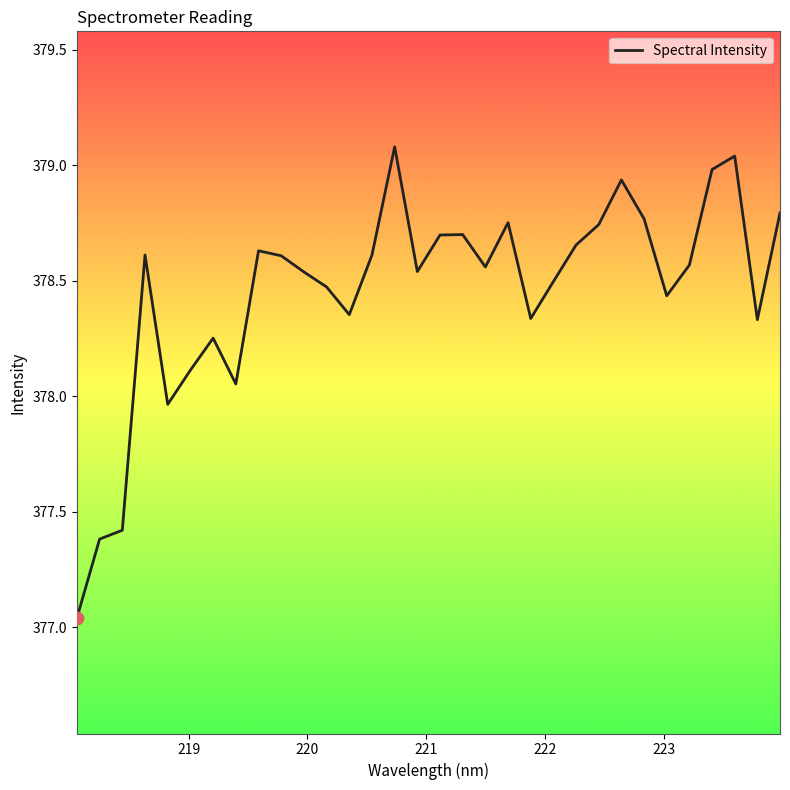

What is the greatest value displayed?

379.1